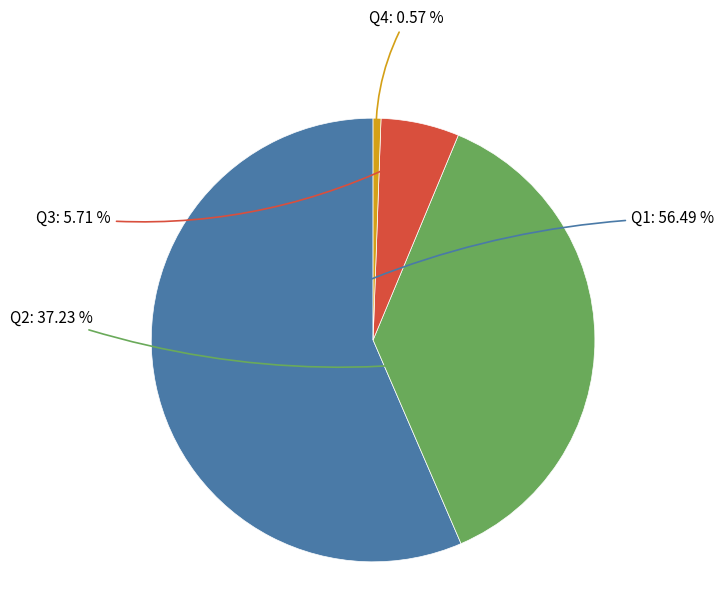

To the nearest percent, what is the average slice percentage?

25%